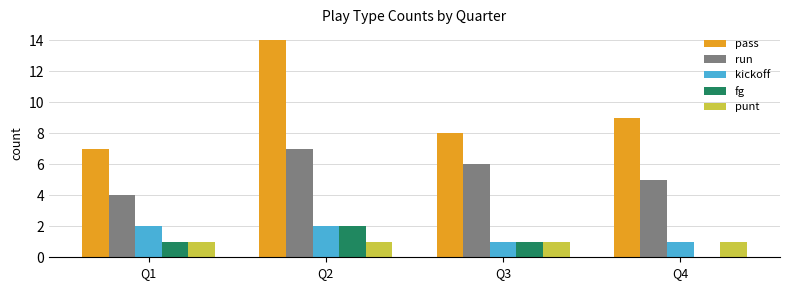

What value does the kickoff series have at Q1?

2